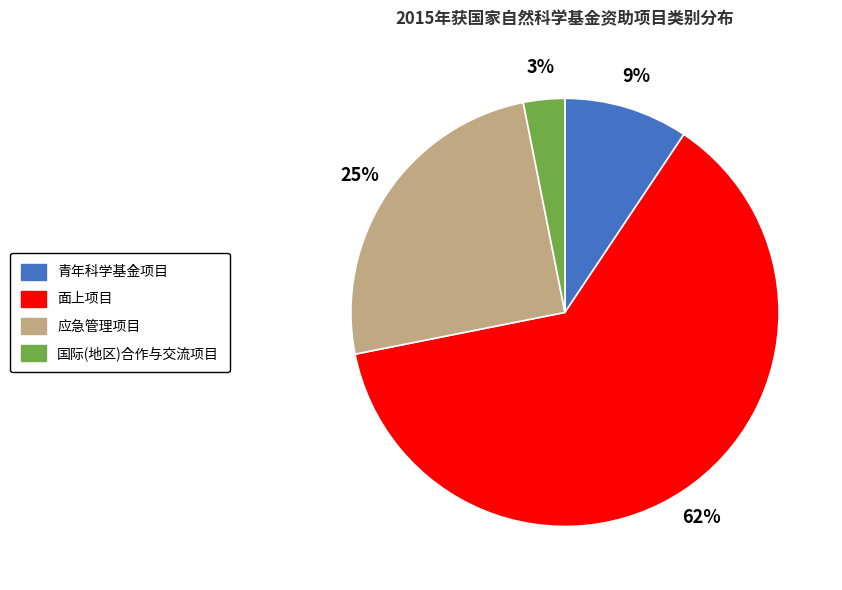

The 应急管理项目 slice represents 19% of the pie. True or false?

False